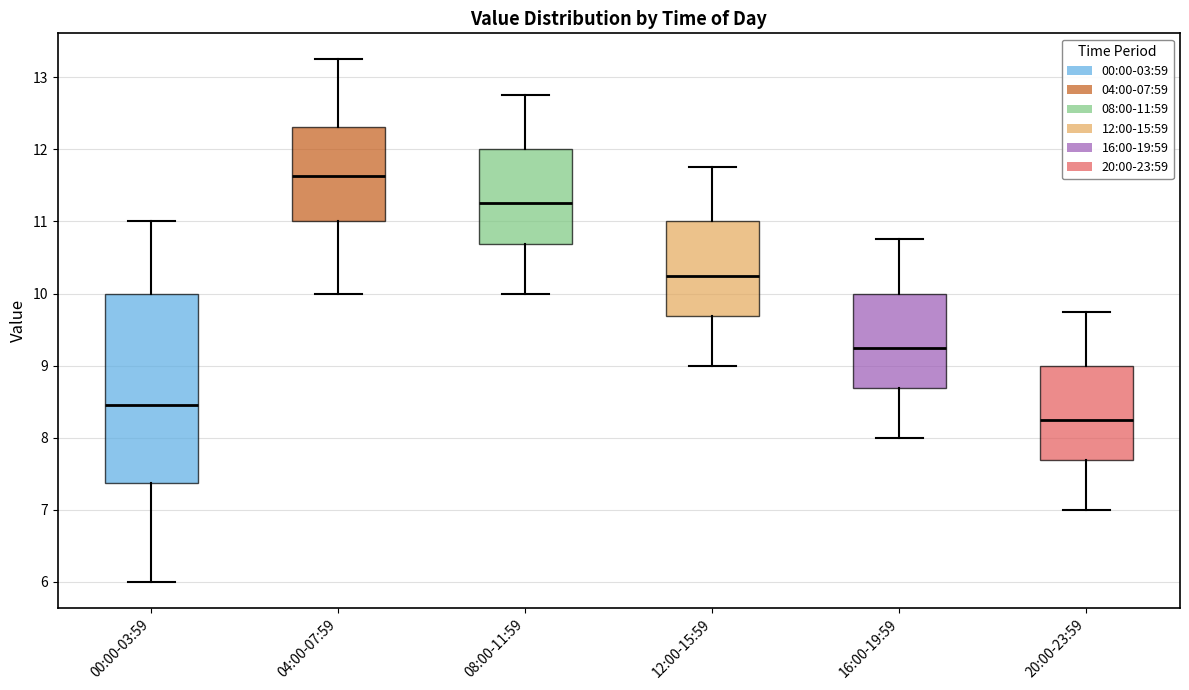

Which box is the tallest, from its lower edge to its upper edge?

00:00-03:59